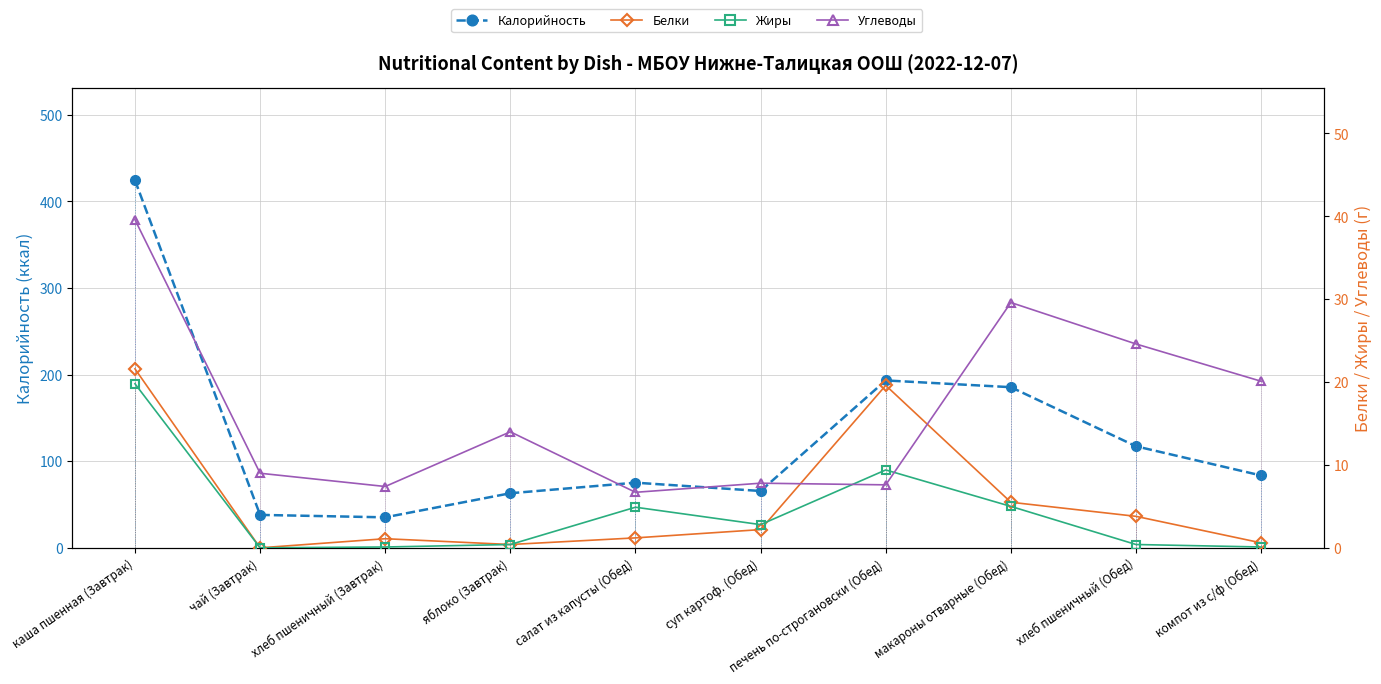

What is the spread (max minus min) of values at яблоко (Завтрак)?

62.6